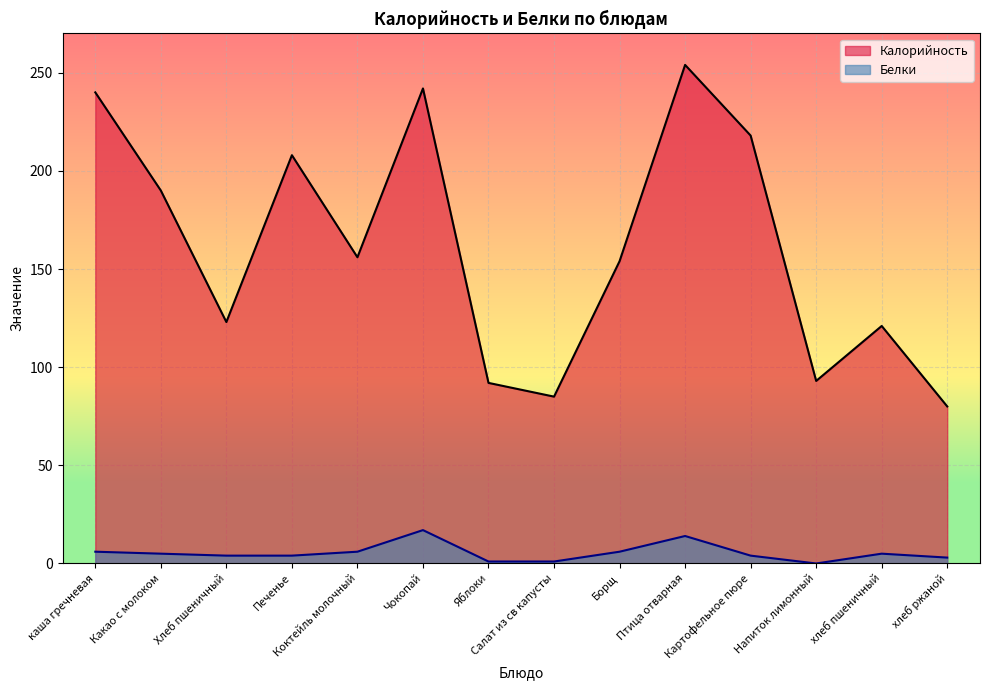

How many values in Белки are above zero?

13